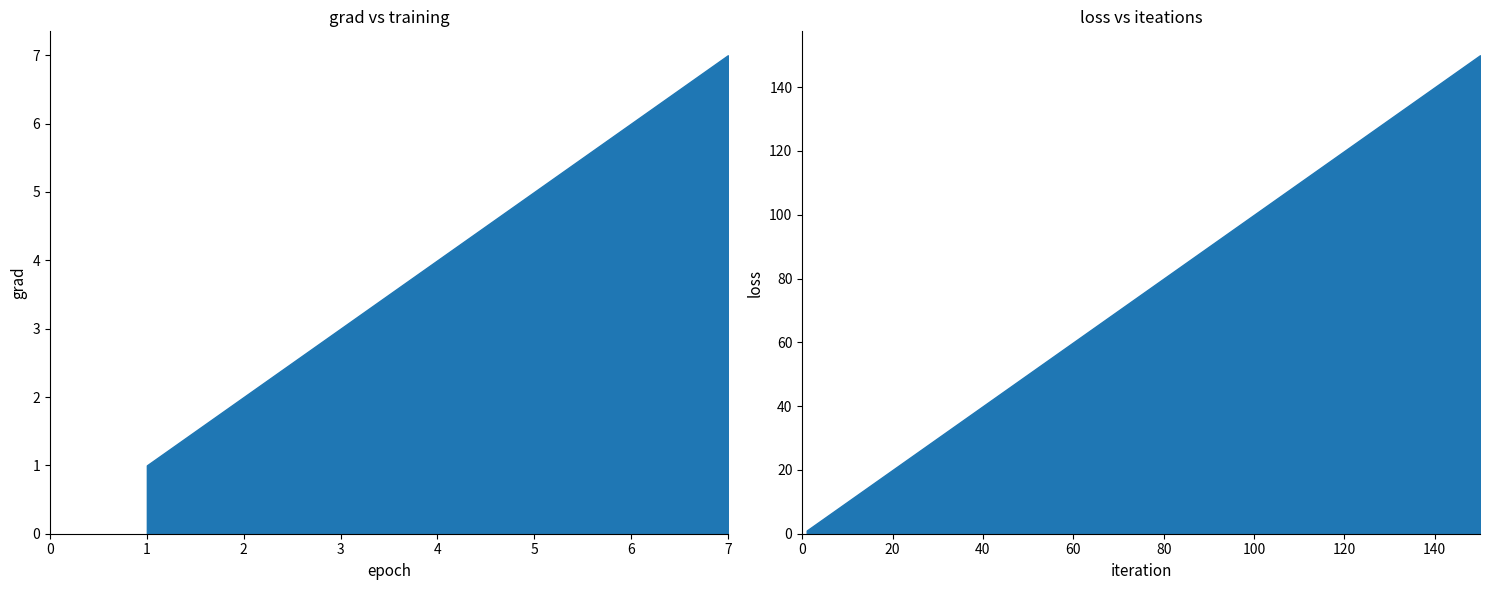

The value of 车辆转出 at 8 is 3. True or false?

False